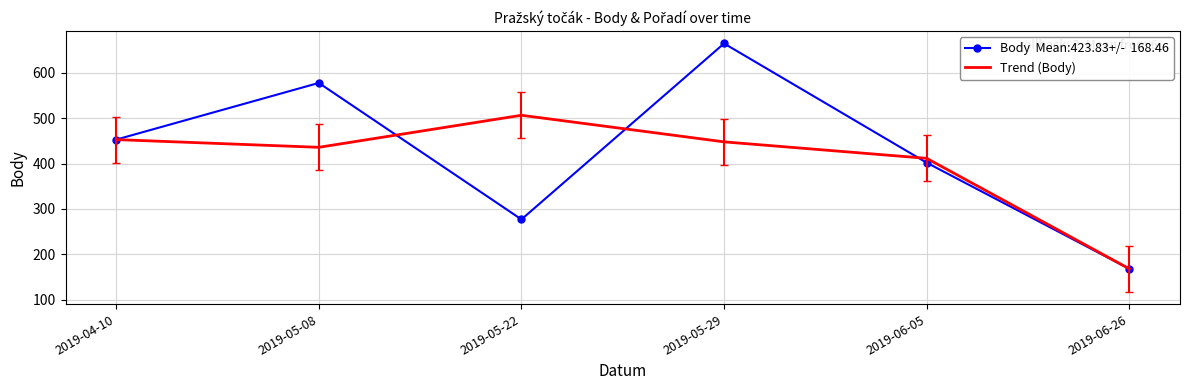

What is the spread (max minus min) of values at 2019-06-05?

9.7